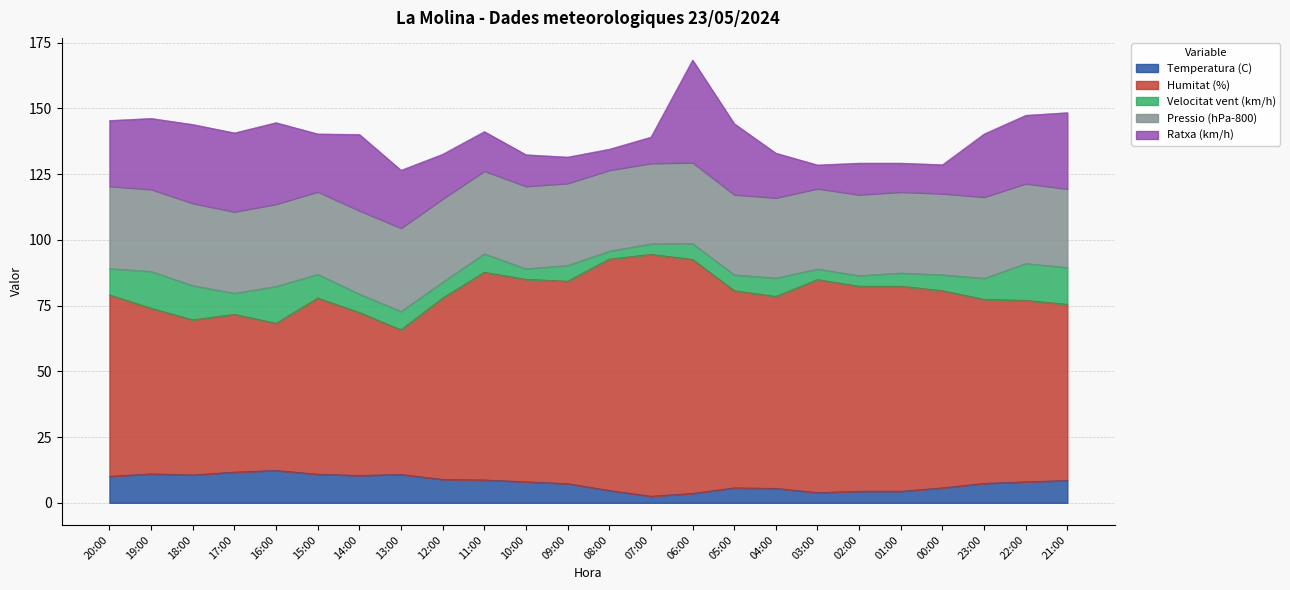

True or false: Velocitat vent (km/h) has more than 0 interior local peaks.

True